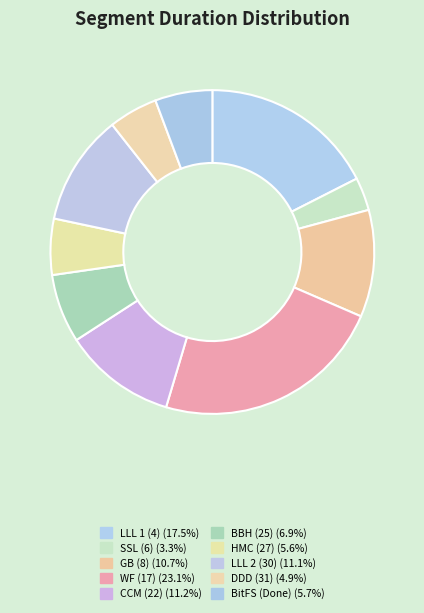

To the nearest percent, what is the average slice percentage?

10%